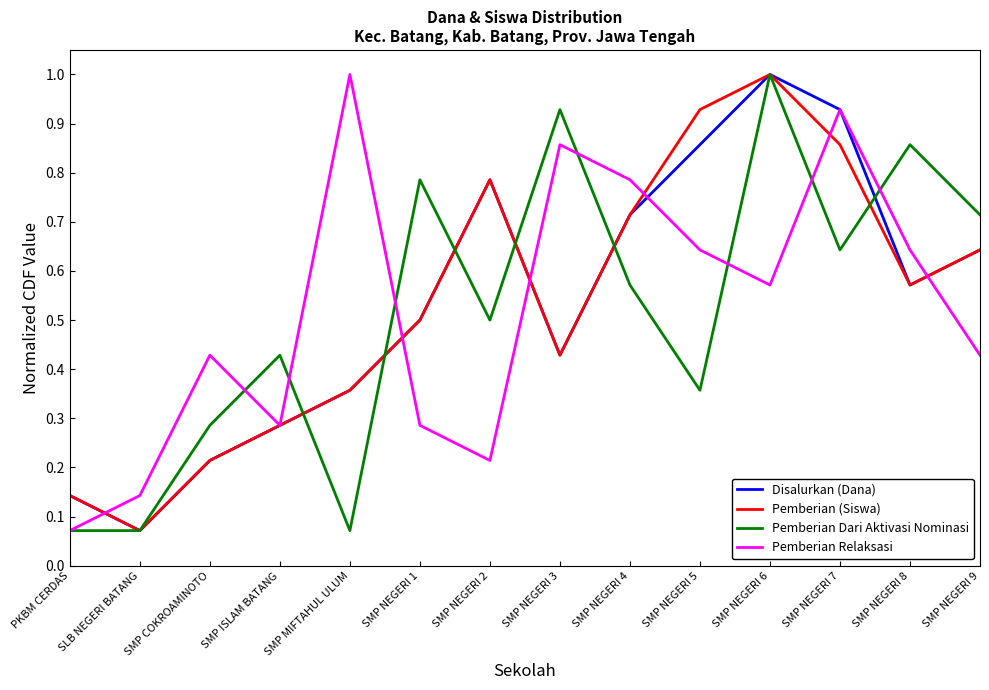

Which series changed the most between SMP NEGERI 1 and SMP NEGERI 3?

Pemberian Relaksasi